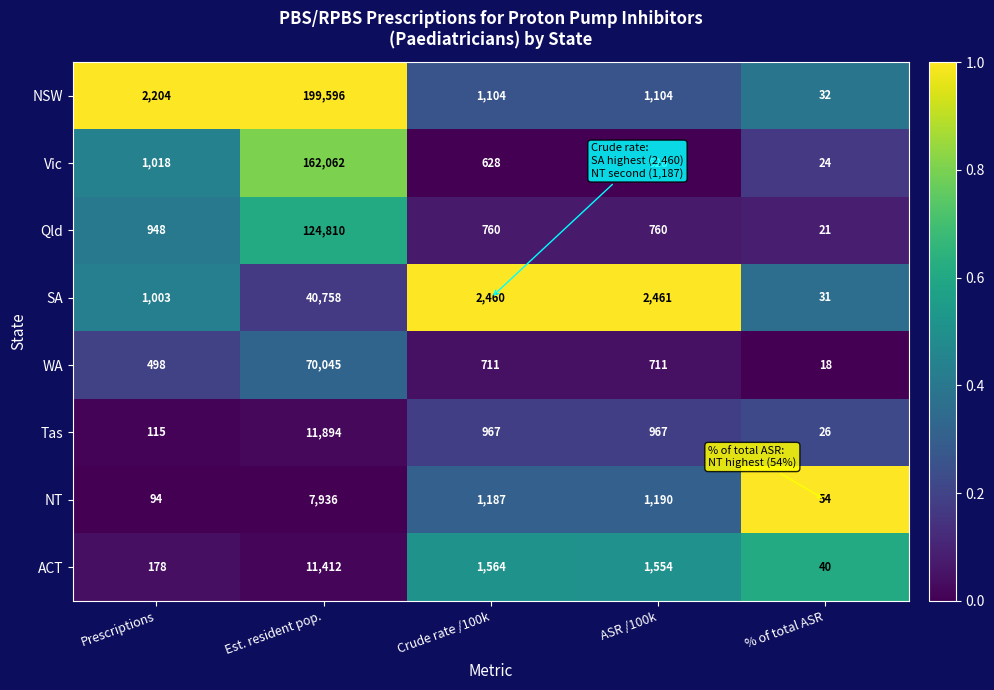

How many data points in SA are less than 2460?

2